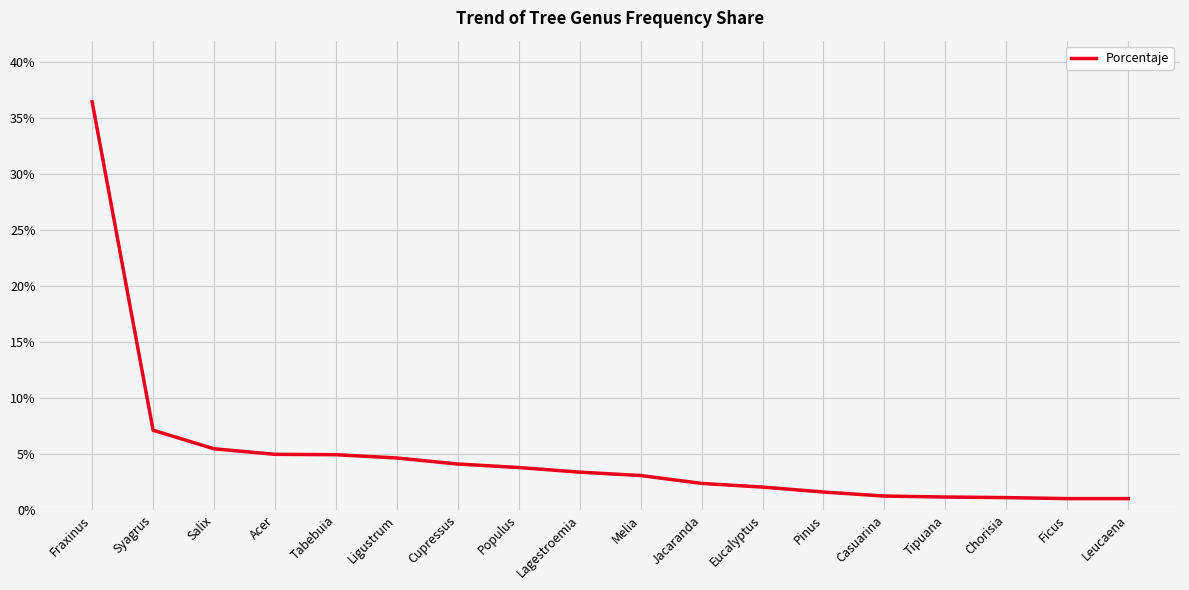

Between Tipuana and Fraxinus, which is larger?

Fraxinus